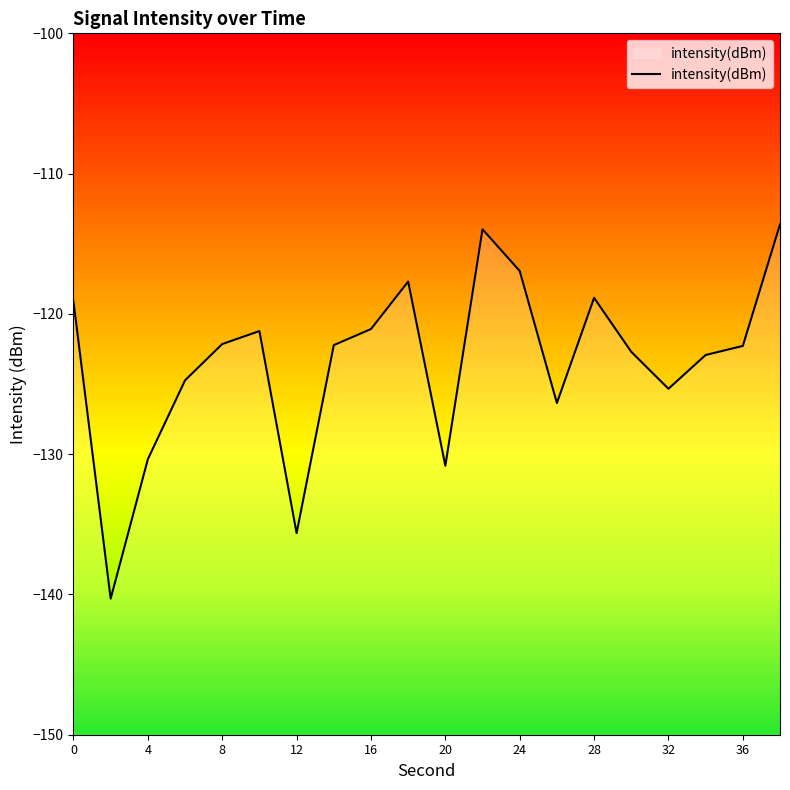

At which category does the chart reach its peak across all series?

38